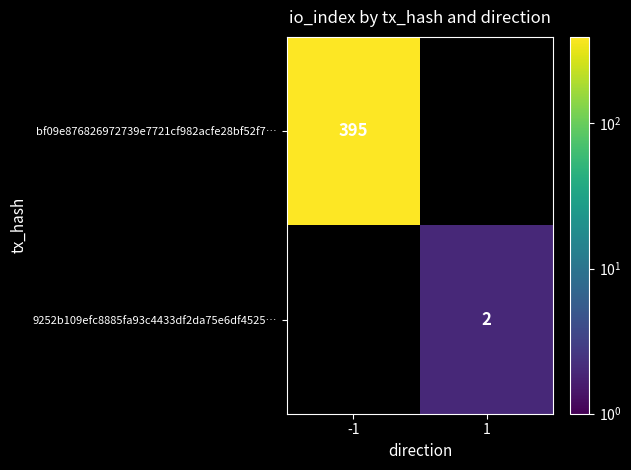

The 9252b109efc8885fa93c4433df2da75e6df4525… series shows 3 at 1. True or false?

False